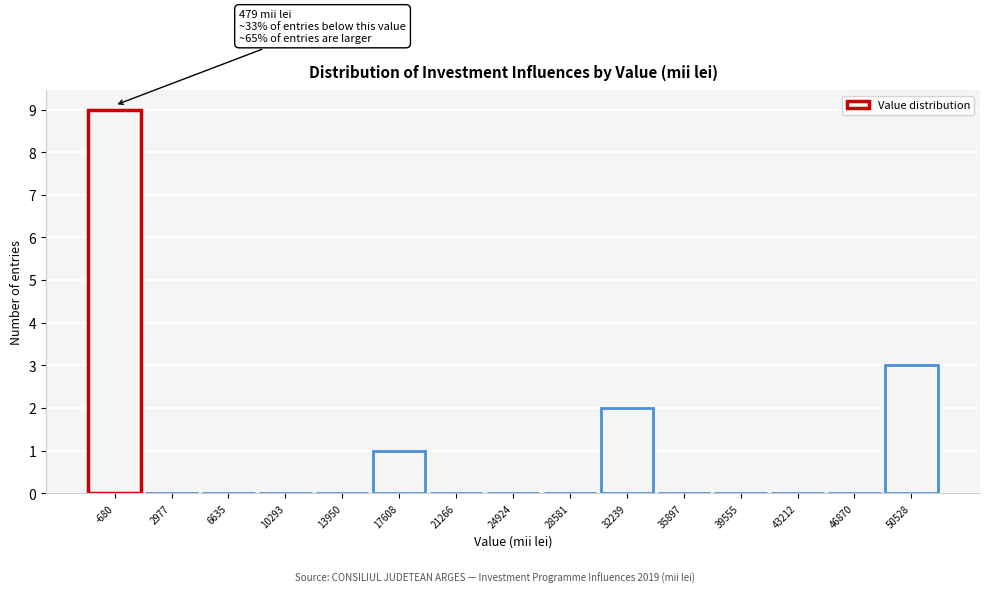

Reading left to right, what are all the values shown in this chart?

-680=9	2977=0	6635=0	10293=0	13950=0	17608=1	21266=0	24924=0	28581=0	32239=2	35897=0	39555=0	43212=0	46870=0	50528=3